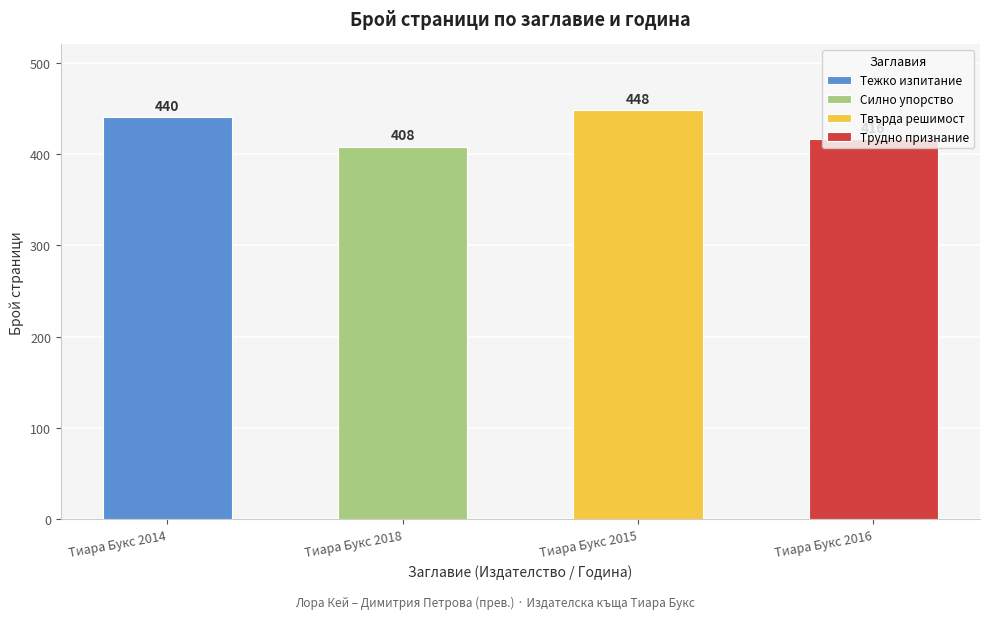

At which label is the value closest to 428?

Тиара Букс 2014